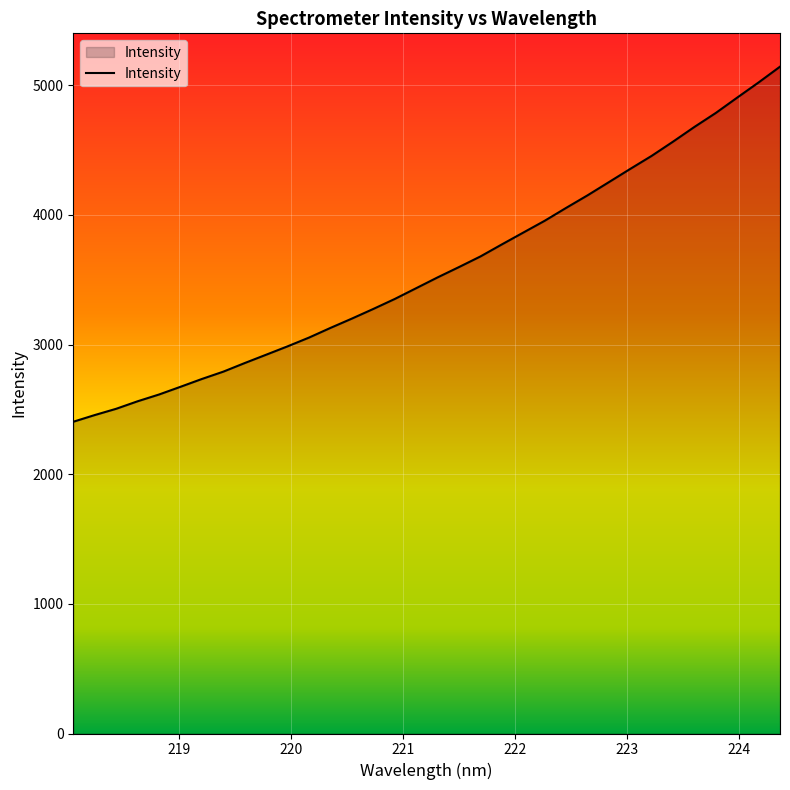

What is the difference between the maximum and minimum values?

2739.0